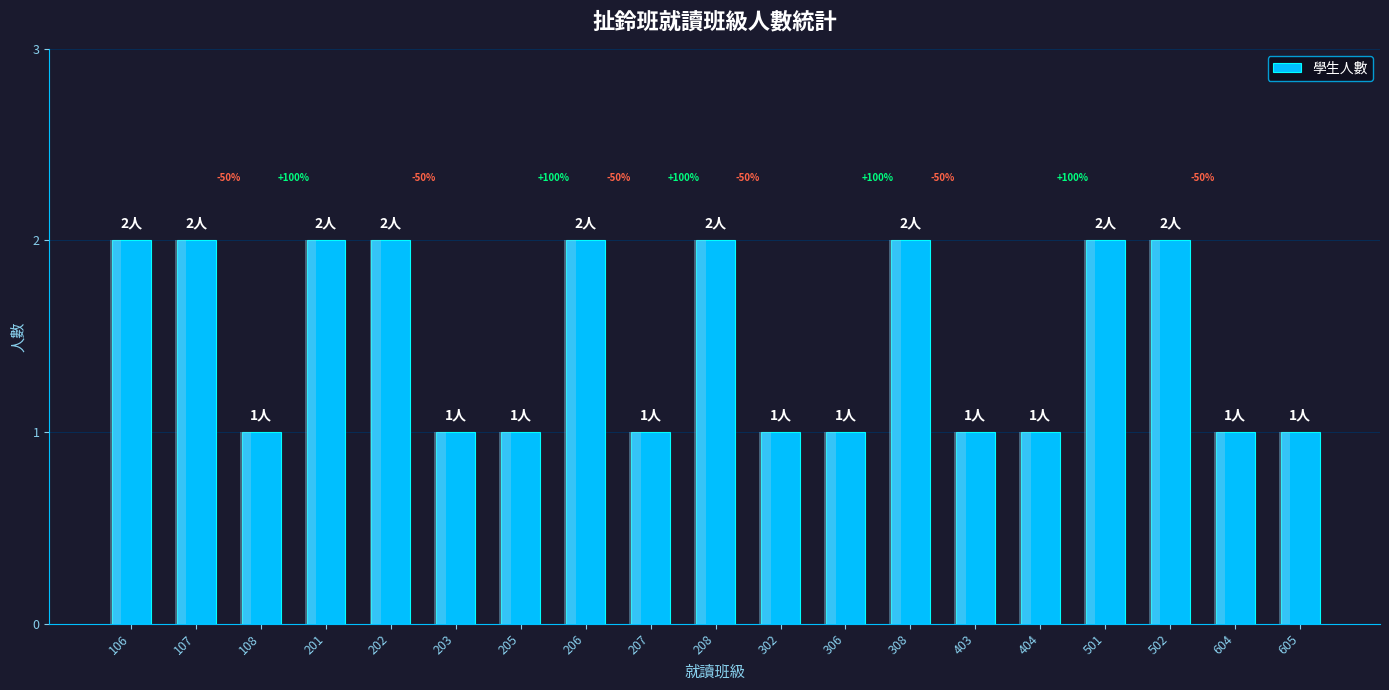

What is the average value?

1